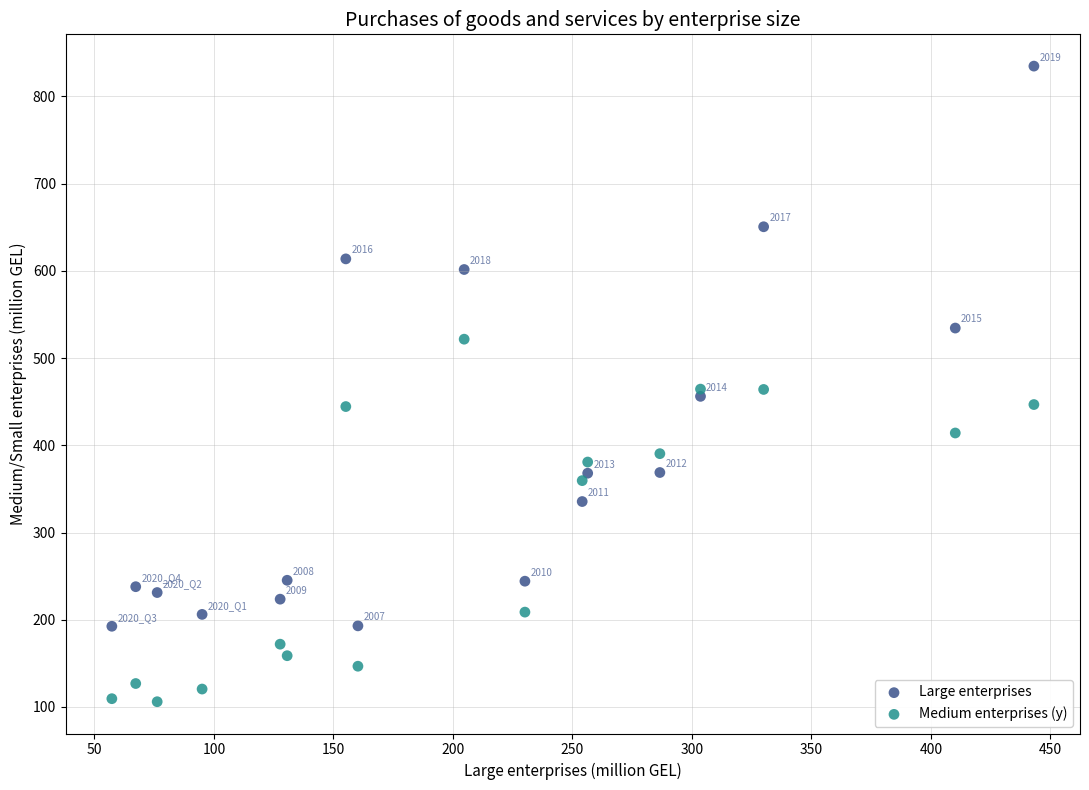

Which series reaches the maximum Y coordinate?

Large enterprises